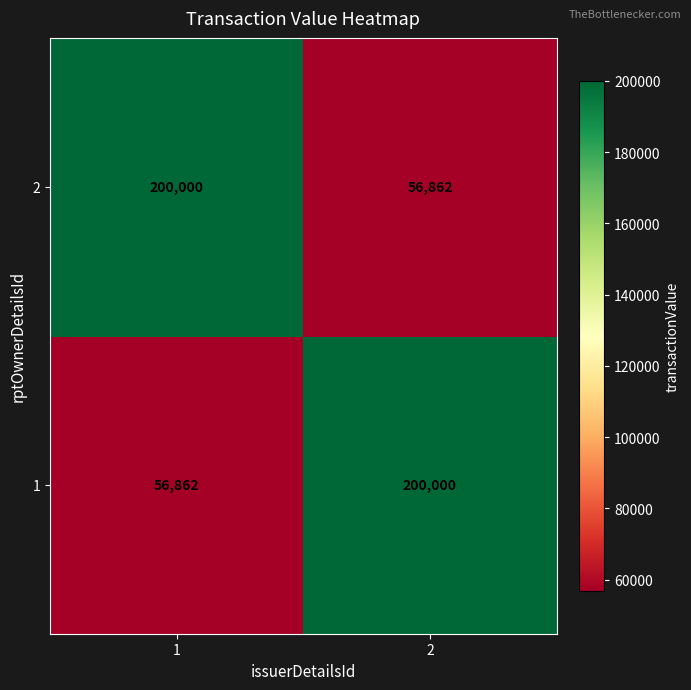

What is the spread (max minus min) of values at 1?

143138